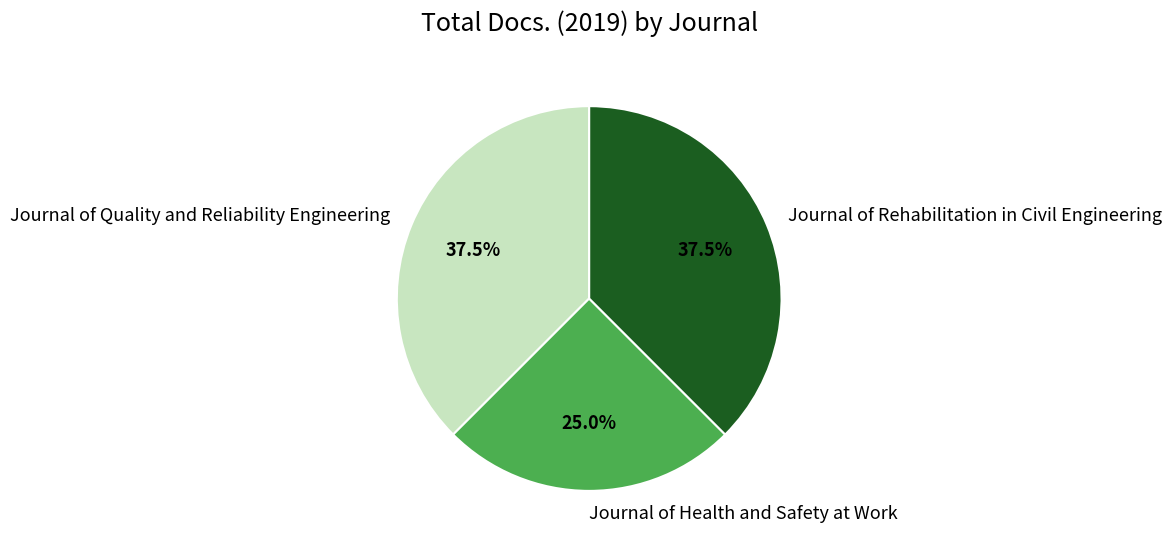

Does Journal of Health and Safety at Work represent more than half of the total?

No